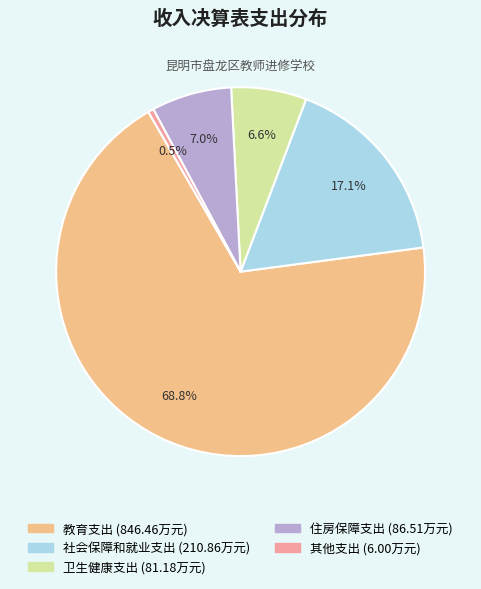

What is the change in value from 卫生健康支出 to 住房保障支出?

+5.3